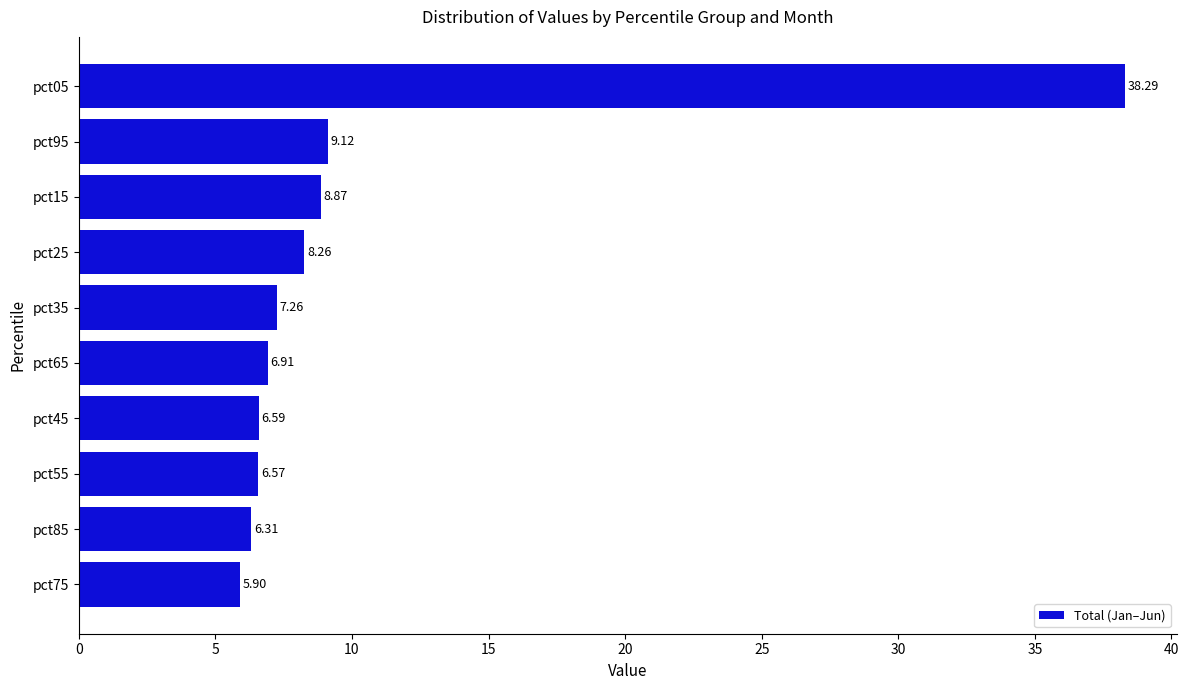

What is the sum of the values at pct25 and pct95?

17.4